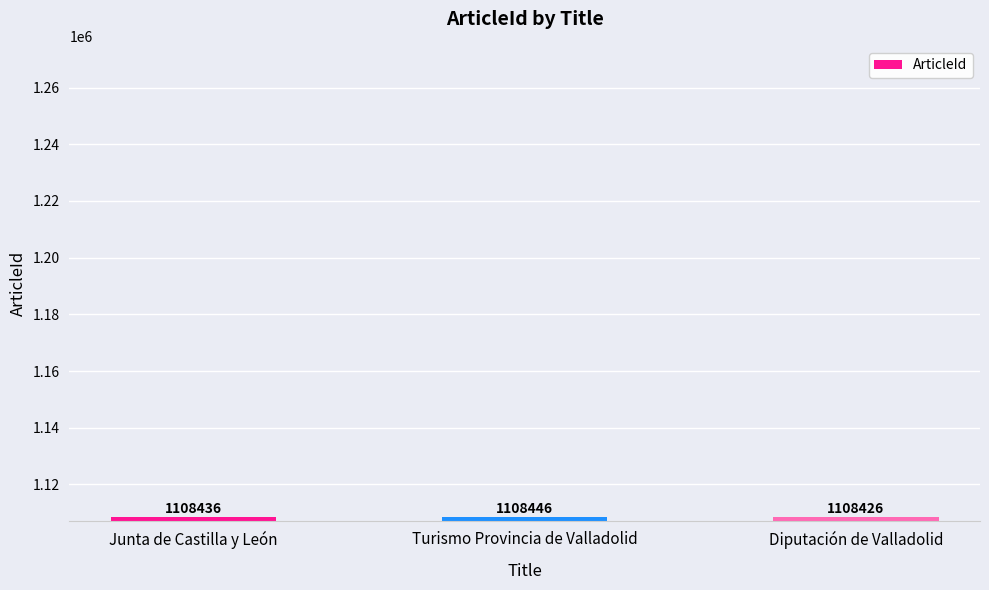

What is the smallest value displayed?

1108426